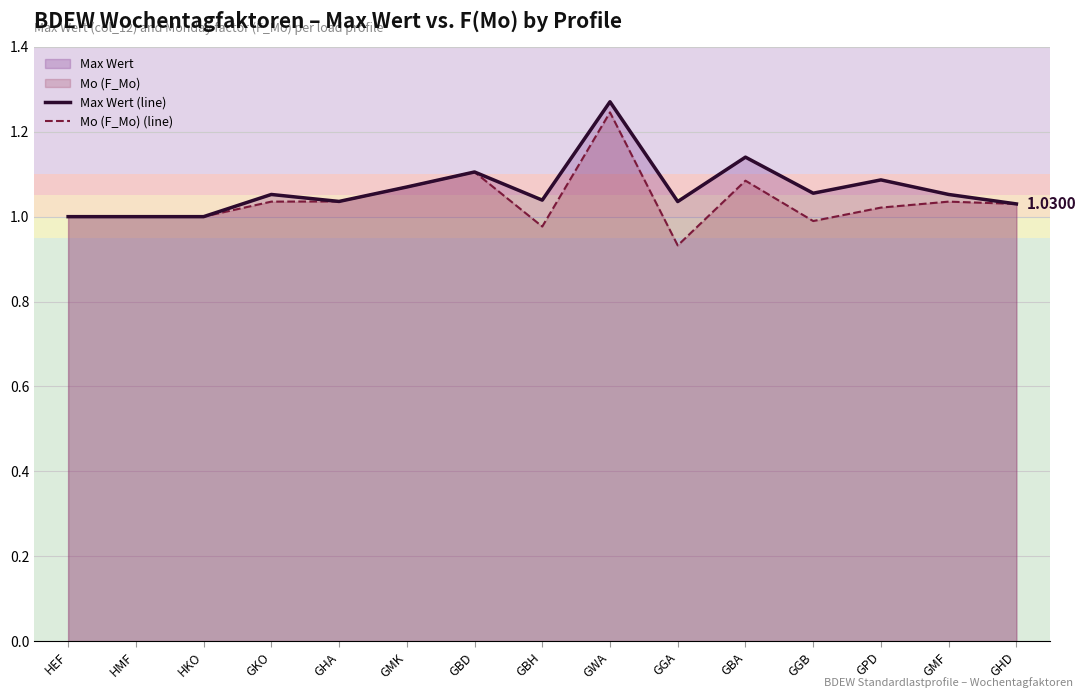

Count the number of data series in this chart.

2